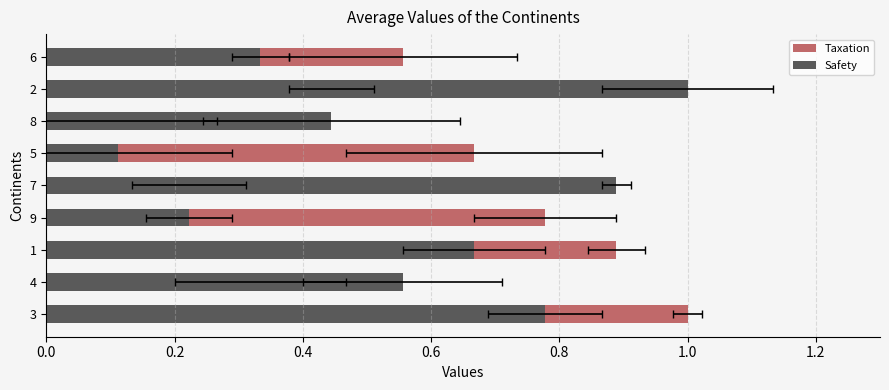

Are the bars horizontal?

Yes